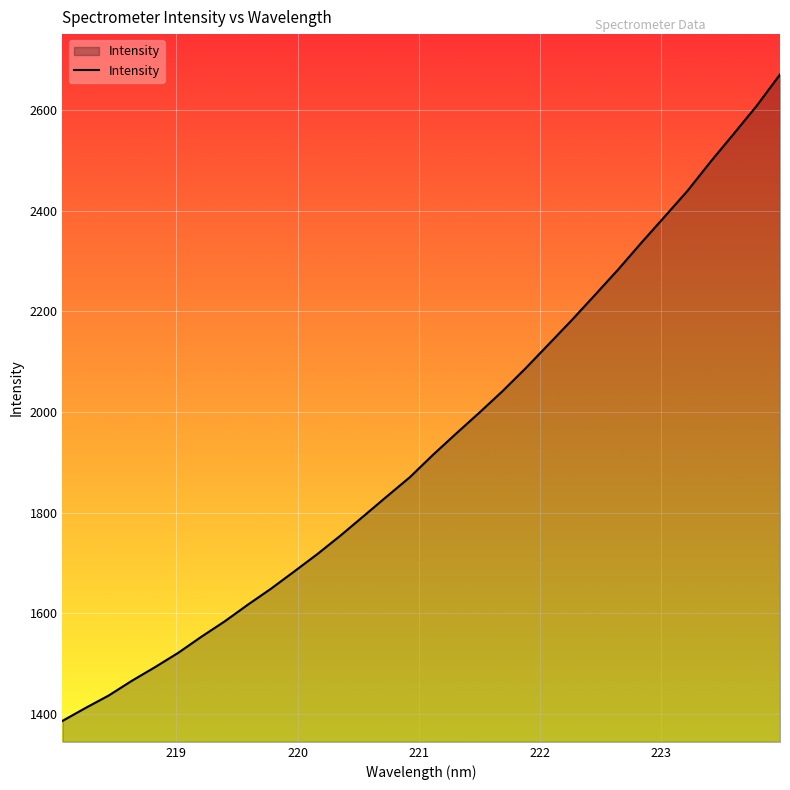

How many lines are shown in the chart?

1